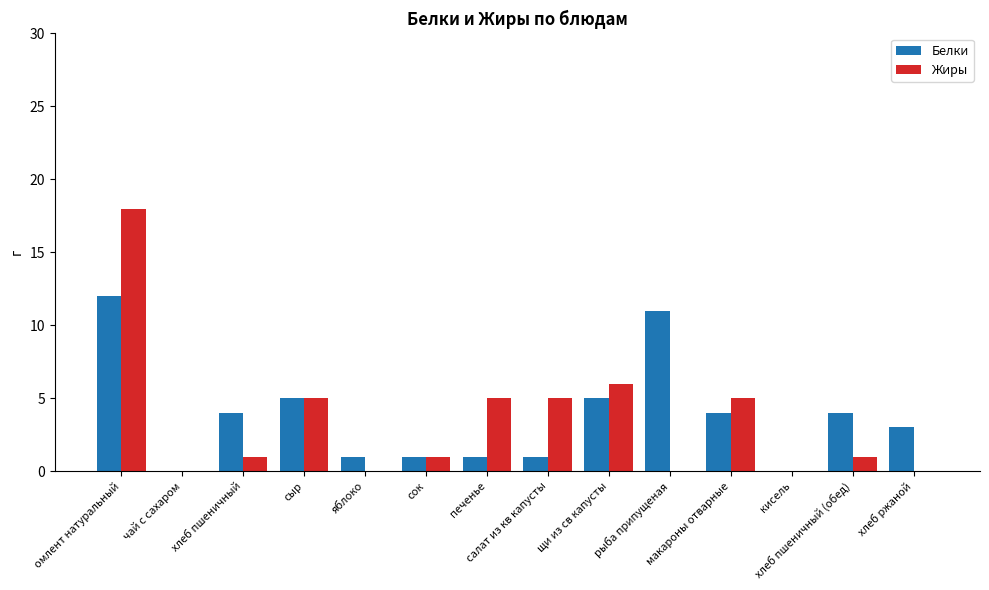

What is the greatest value displayed?

18